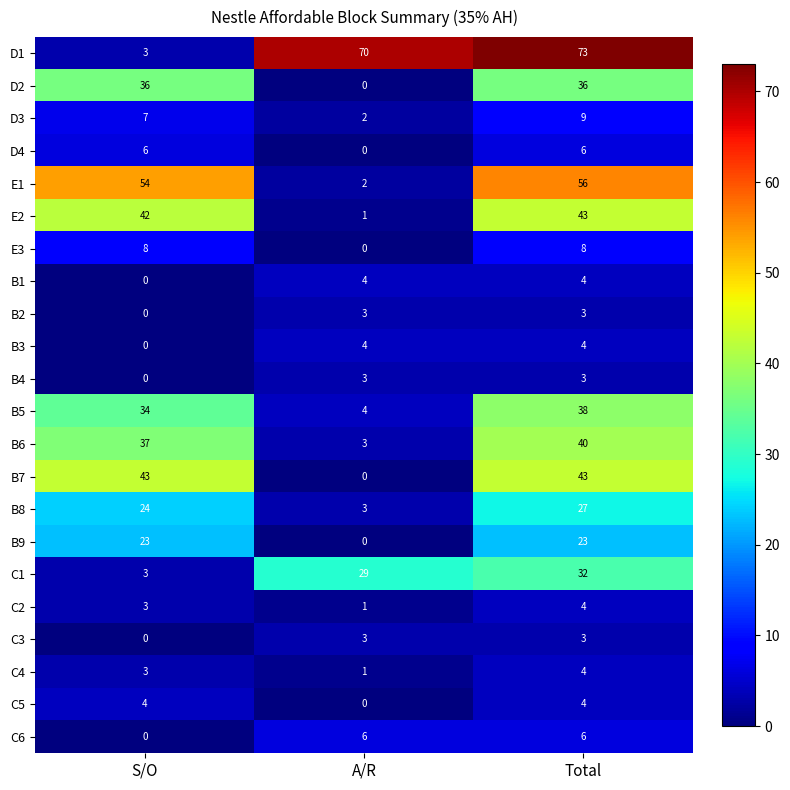

At which label does B3 reach its minimum?

S/O